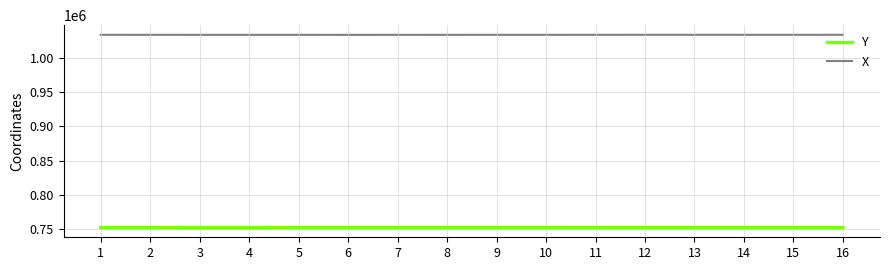

True or false: Y and X intersect in this chart.

False